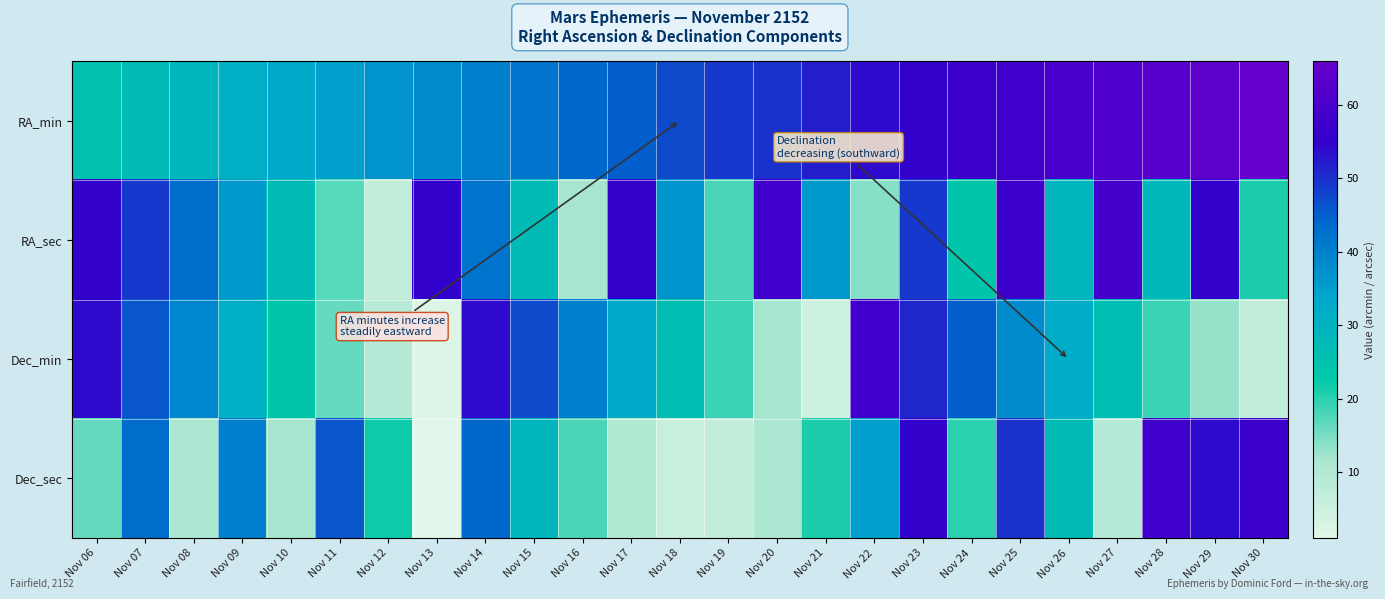

At which category is the sum across all series the highest?

Nov 23